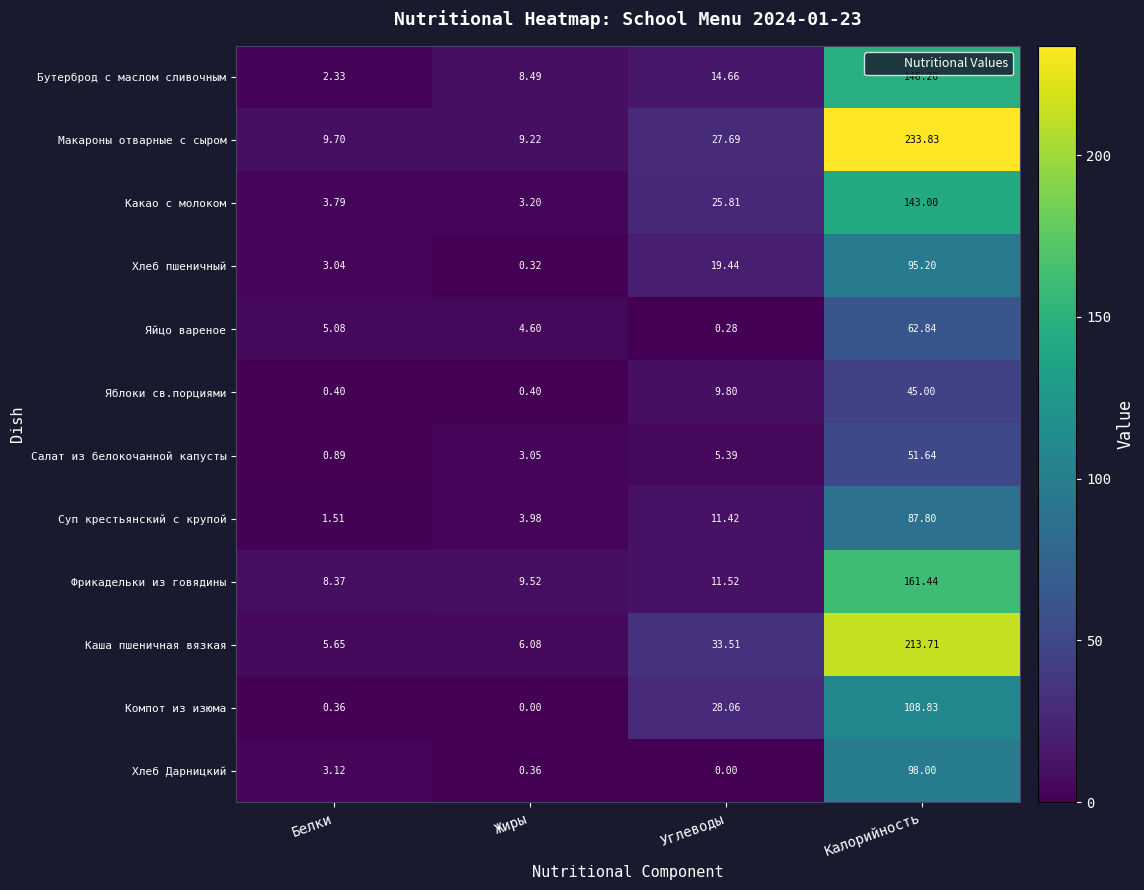

At Калорийность, list the series in order from largest to smallest.

Макароны отварные с сыром, Каша пшеничная вязкая, Фрикадельки из говядины, Бутерброд с маслом сливочным, Какао с молоком, Компот из изюма, Хлеб Дарницкий, Хлеб пшеничный, Суп крестьянский с крупой, Яйцо вареное, Салат из белокочанной капусты, Яблоки св.порциями